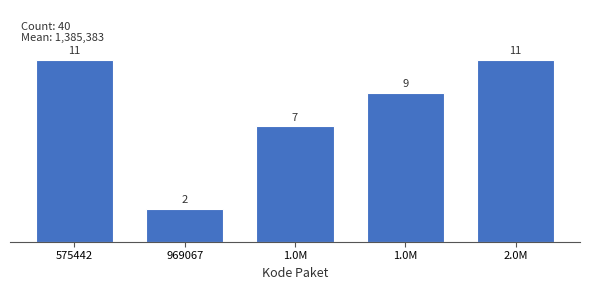

Does the chart contain any negative values?

No